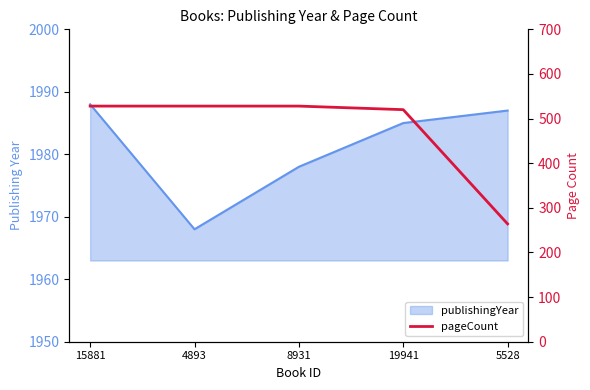

Is it true that the value at 5528 is 72?

False